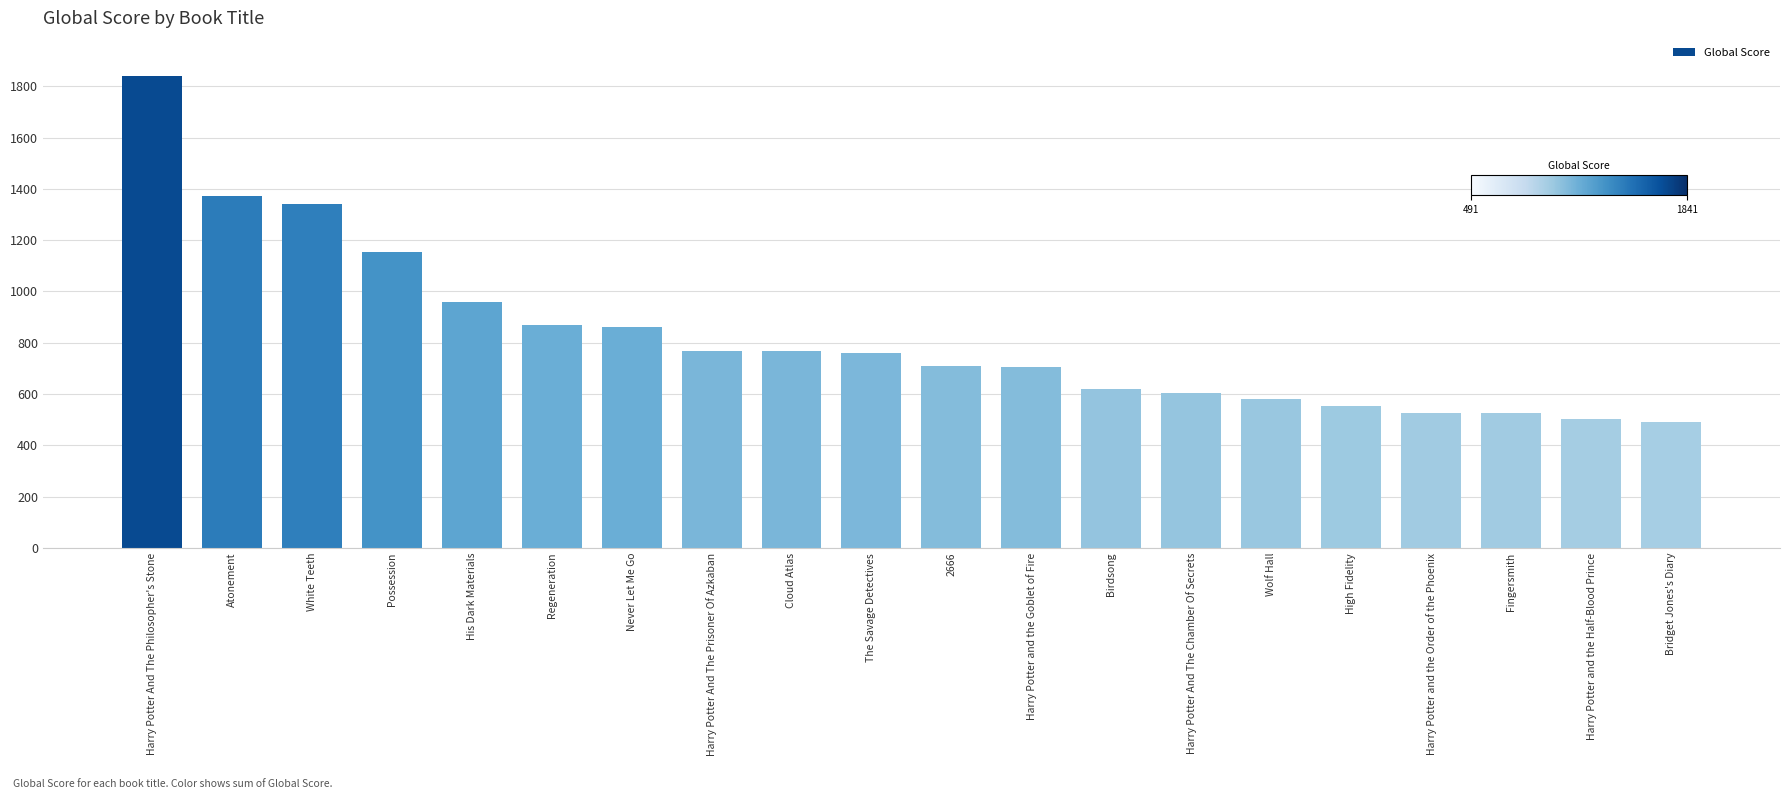

Are the bars grouped side by side (vs. stacked)?

No